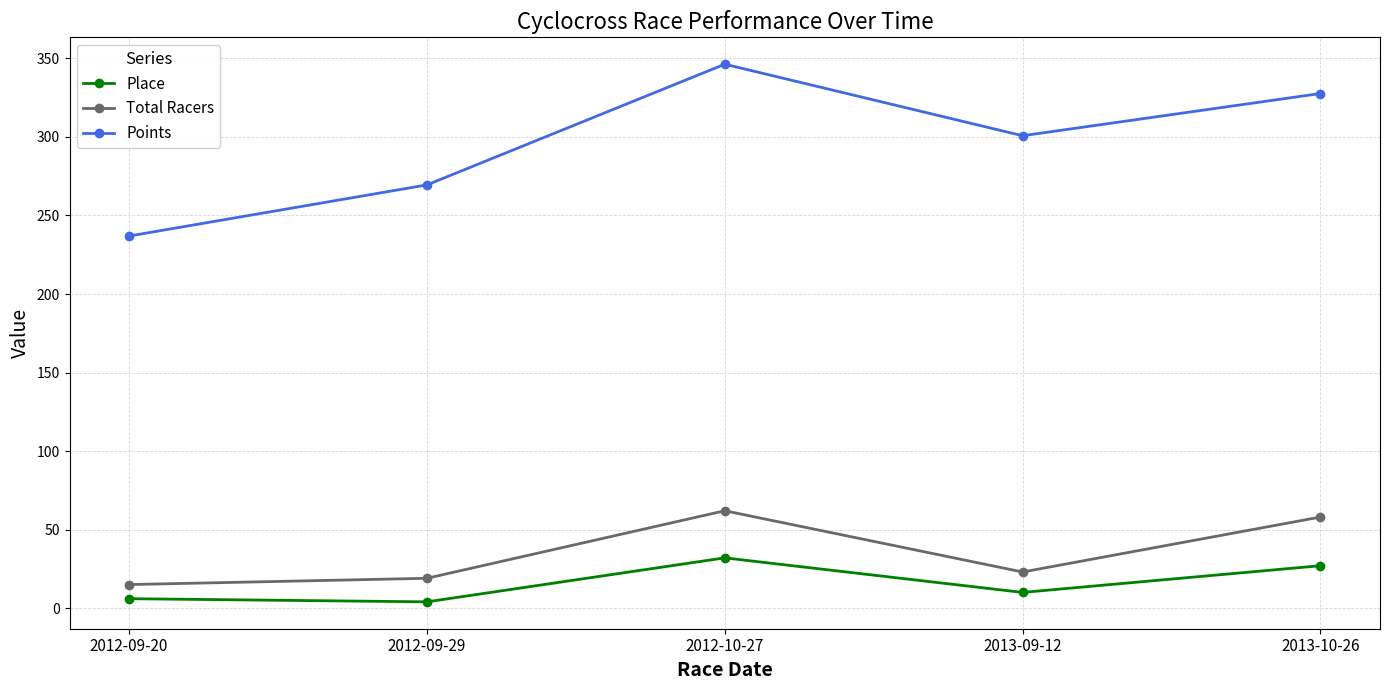

Which label corresponds to the largest value in the chart?

2012-10-27